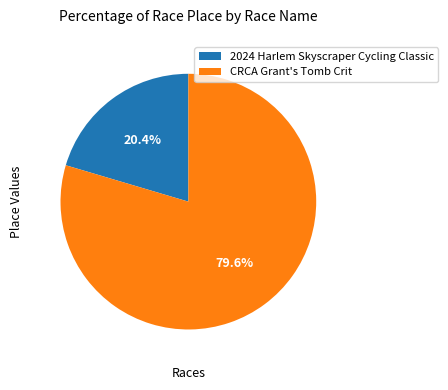

Rank the categories by value from lowest to highest.

2024 Harlem Skyscraper Cycling Classic, CRCA Grant's Tomb Crit